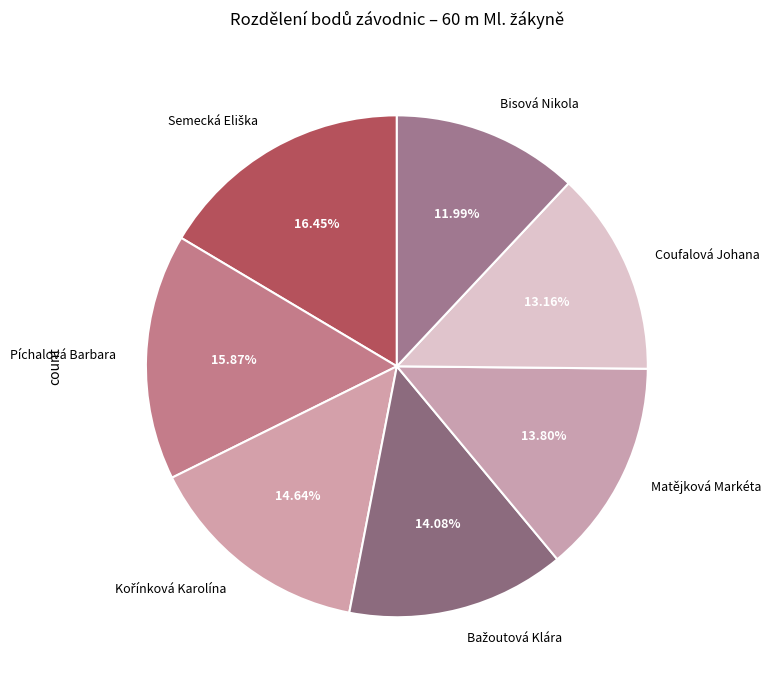

Count the number of slices in the pie.

7